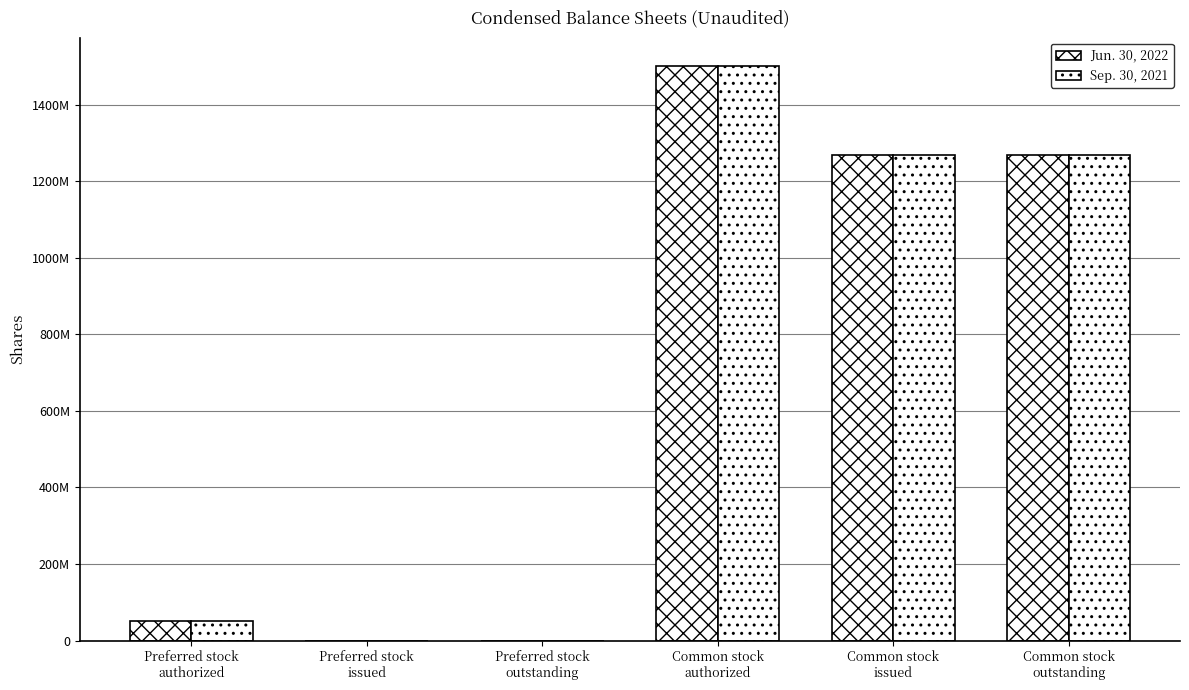

Where is Jun. 30, 2022 nearest to the value 750000000?

Common stock
issued